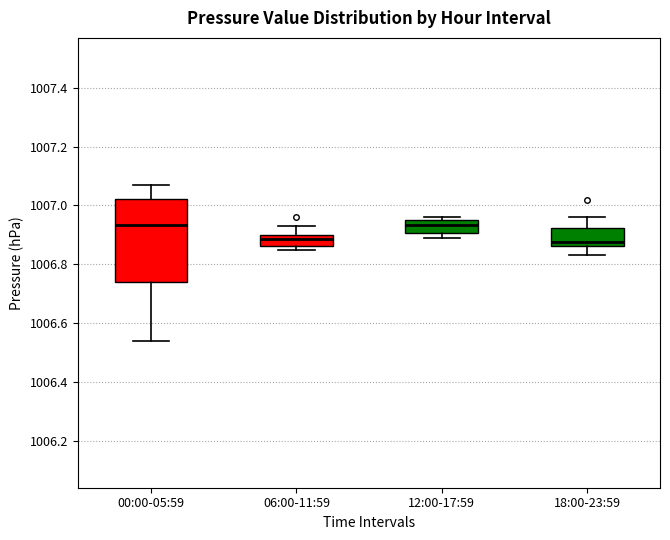

Where does the upper whisker of the box for 06:00-11:59 end on the y-axis? The values are not printed on the chart, so give them approximately, as read against the axis.

1006.94